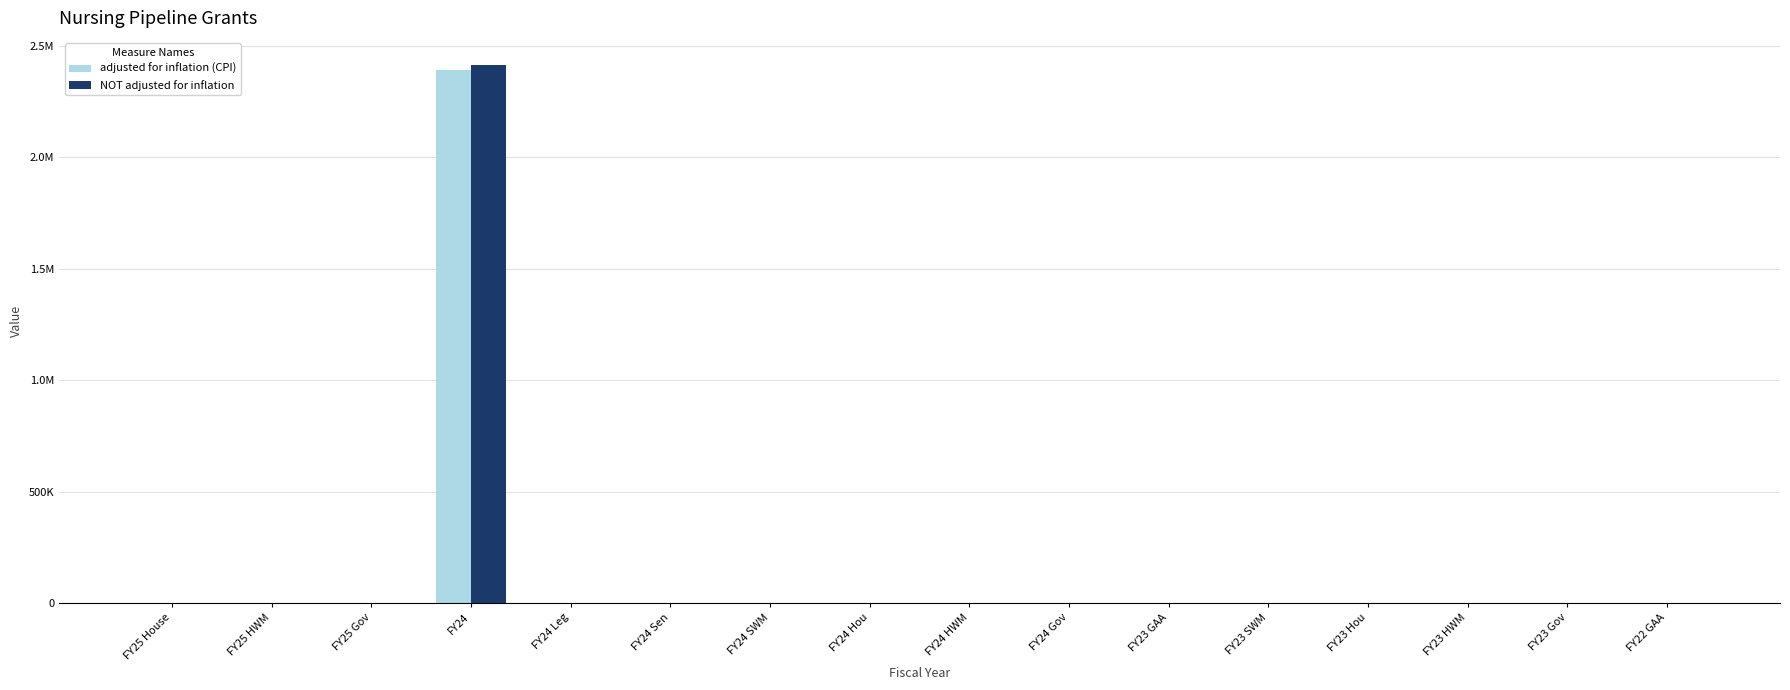

Does the chart contain stacked bars?

No